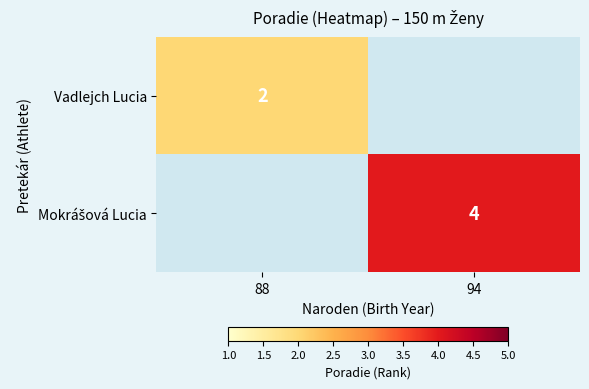

The Vadlejch Lucia series shows 3 at 88. True or false?

False